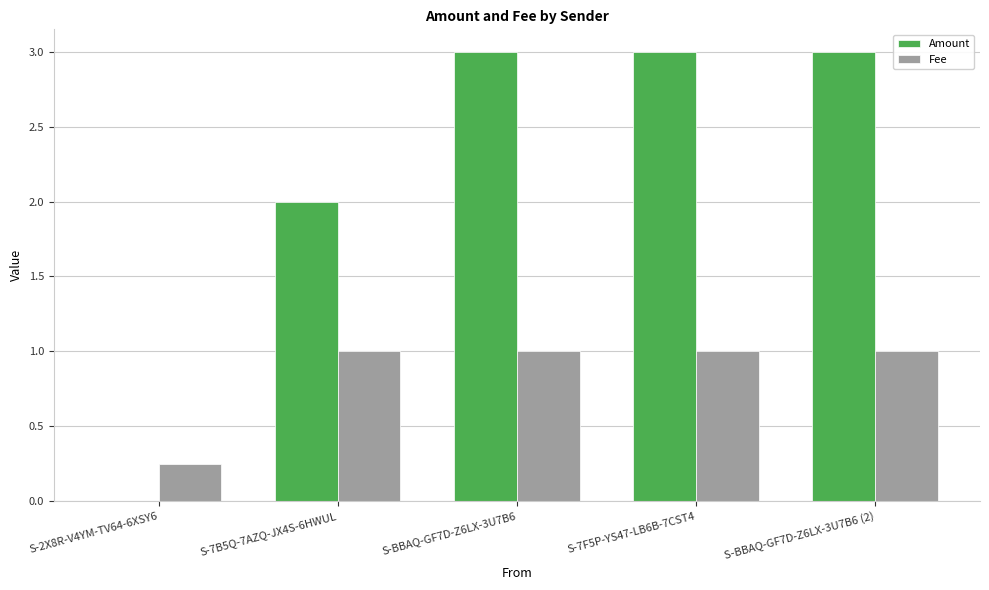

The value of Fee at S-BBAQ-GF7D-Z6LX-3U7B6 is 0.5. True or false?

False